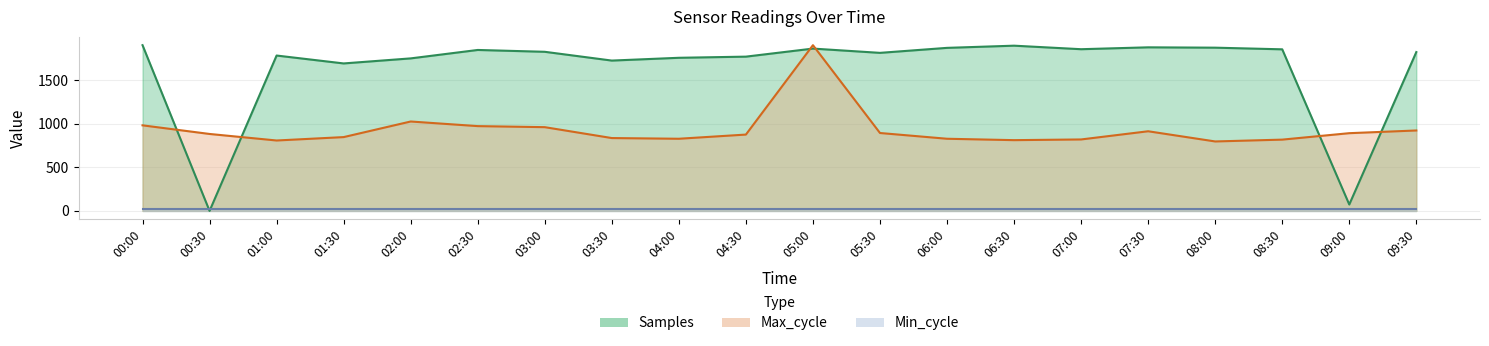

What is the highest value of the Max_cycle series?

1902.0